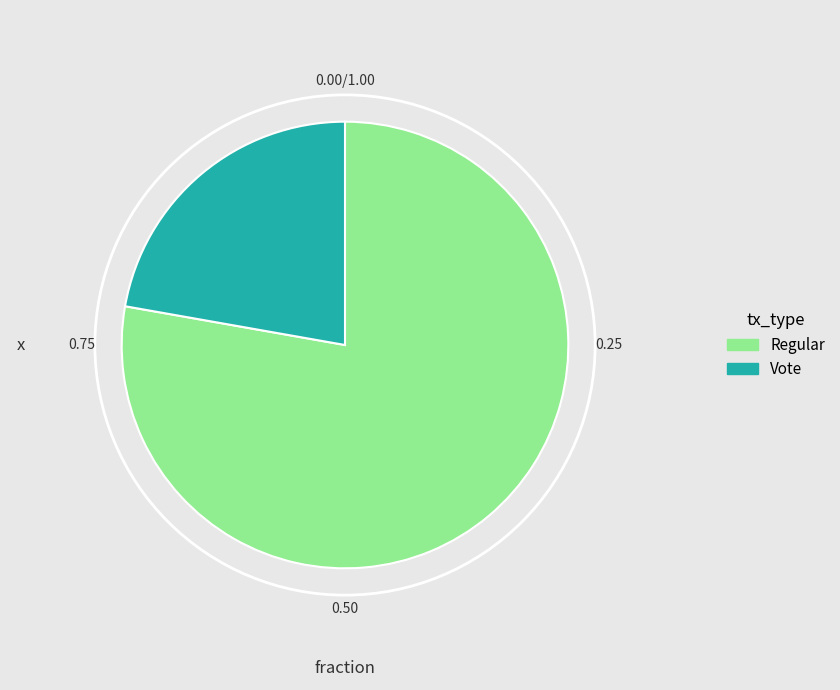

Is there any slice that represents more than half of the pie?

Yes